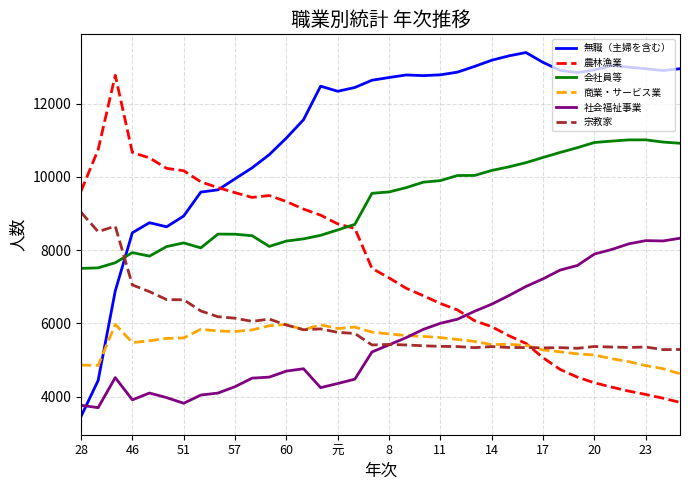

What are all the series names shown in the legend?

無職（主婦を含む）, 農林漁業, 会社員等, 商業・サービス業, 社会福祉事業, 宗教家